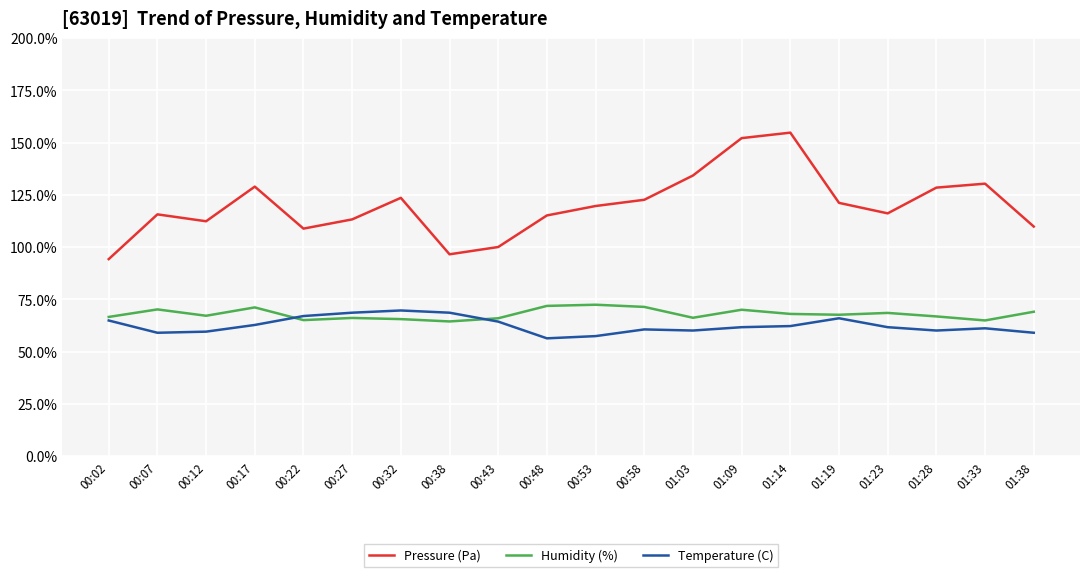

How many series are shown in this chart?

3